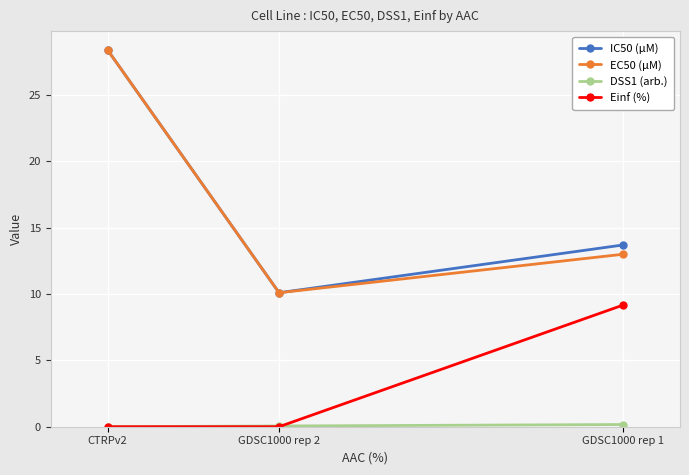

Which series has the widest spread of values?

IC50 (µM)